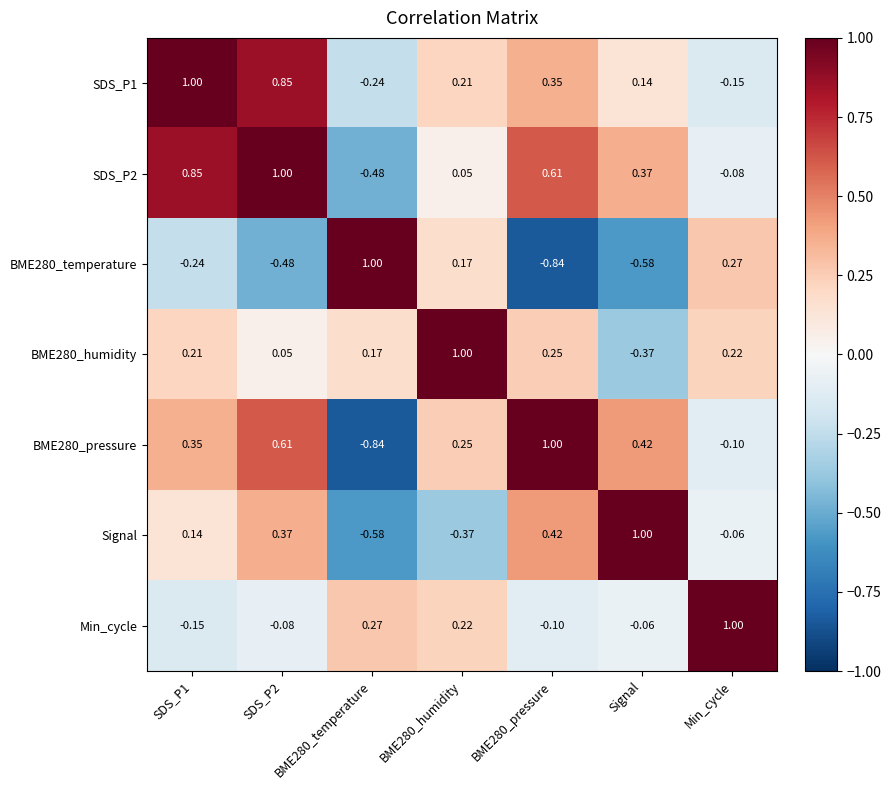

What is the spread (max minus min) of values at BME280_pressure?

1.8